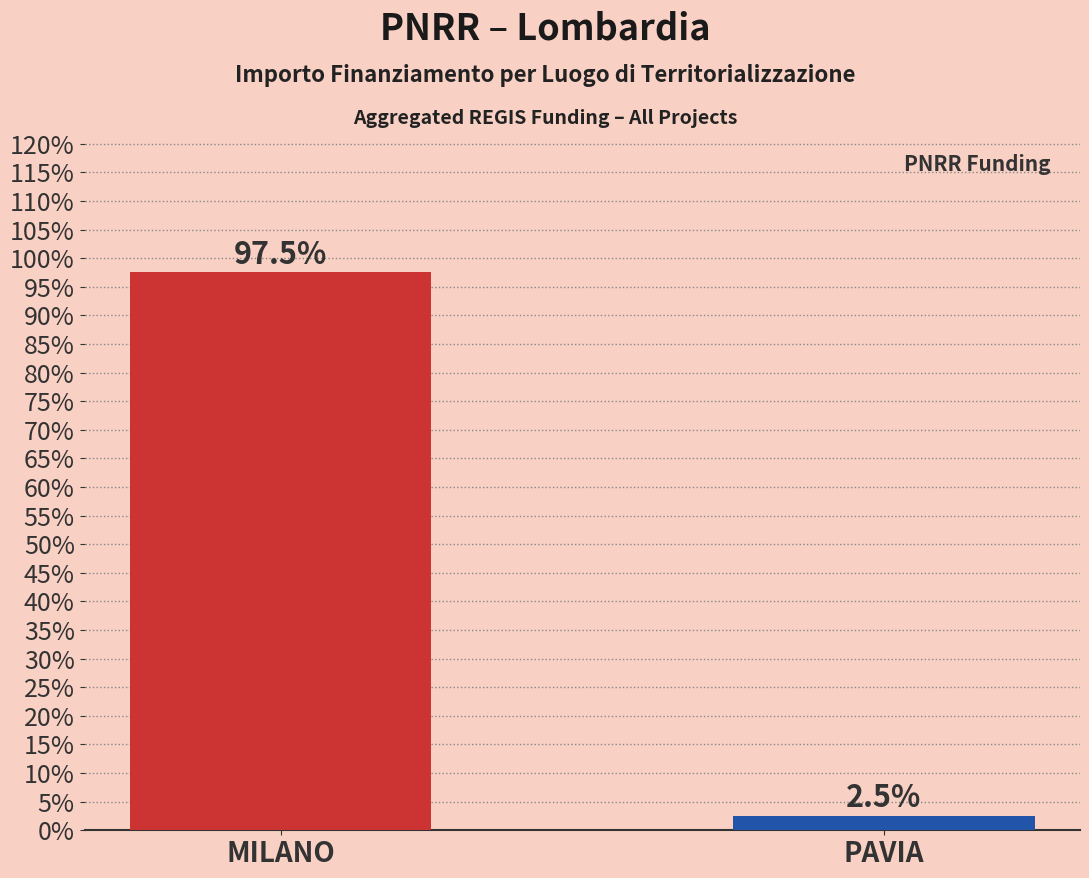

Which category has the highest value across all series?

MILANO